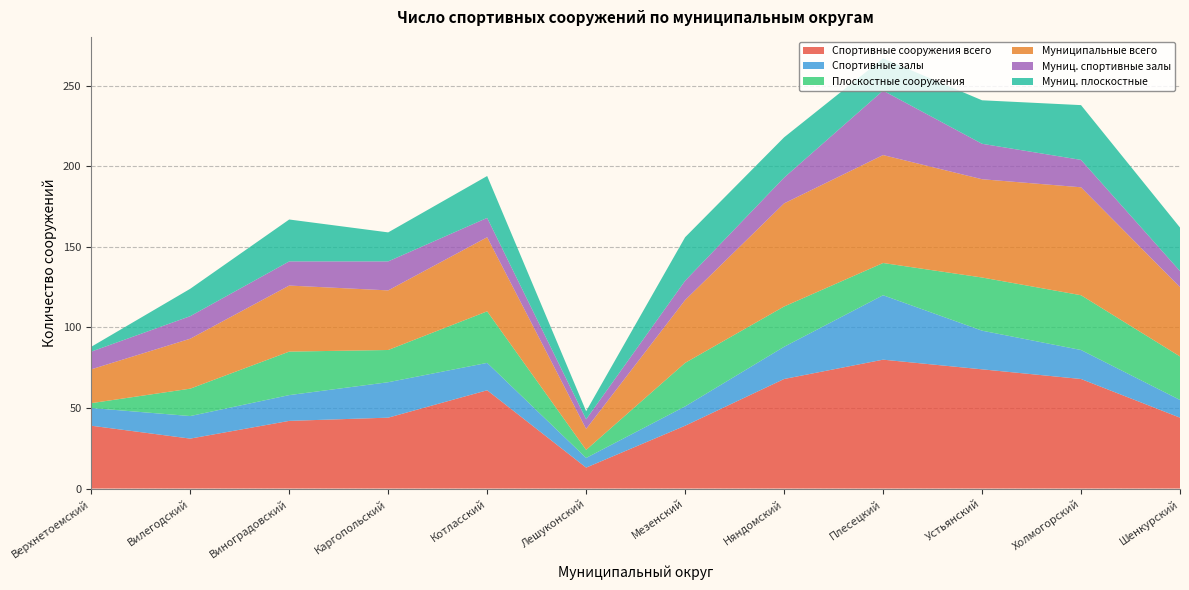

Reading left to right, list all the values displayed in this chart.

Спортивные сооружения всего: Верхнетоемский=39	Вилегодский=31	Виноградовский=42	Каргопольский=44	Котласский=61	Лешуконский=13	Мезенский=39	Няндомский=68	Плесецкий=80	Устьянский=74	Холмогорский=68	Шенкурский=44
Спортивные залы: Верхнетоемский=11	Вилегодский=14	Виноградовский=16	Каргопольский=22	Котласский=17	Лешуконский=6	Мезенский=12	Няндомский=20	Плесецкий=40	Устьянский=24	Холмогорский=18	Шенкурский=11
Плоскостные сооружения: Верхнетоемский=3	Вилегодский=17	Виноградовский=27	Каргопольский=20	Котласский=32	Лешуконский=5	Мезенский=27	Няндомский=25	Плесецкий=20	Устьянский=33	Холмогорский=34	Шенкурский=27
Муниципальные всего: Верхнетоемский=21	Вилегодский=31	Виноградовский=41	Каргопольский=37	Котласский=46	Лешуконский=13	Мезенский=39	Няндомский=64	Плесецкий=67	Устьянский=61	Холмогорский=67	Шенкурский=43
Муниц. спортивные залы: Верхнетоемский=11	Вилегодский=14	Виноградовский=15	Каргопольский=18	Котласский=12	Лешуконский=6	Мезенский=12	Няндомский=16	Плесецкий=40	Устьянский=22	Холмогорский=17	Шенкурский=10
Муниц. плоскостные: Верхнетоемский=3	Вилегодский=17	Виноградовский=26	Каргопольский=18	Котласский=26	Лешуконский=5	Мезенский=27	Няндомский=25	Плесецкий=20	Устьянский=27	Холмогорский=34	Шенкурский=27